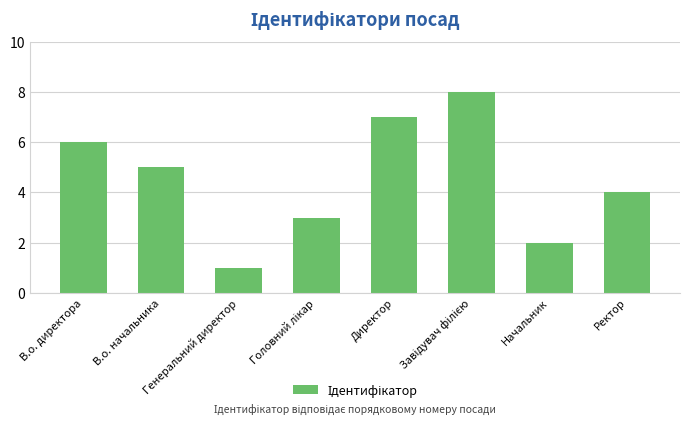

How many distinct data groups are displayed?

1